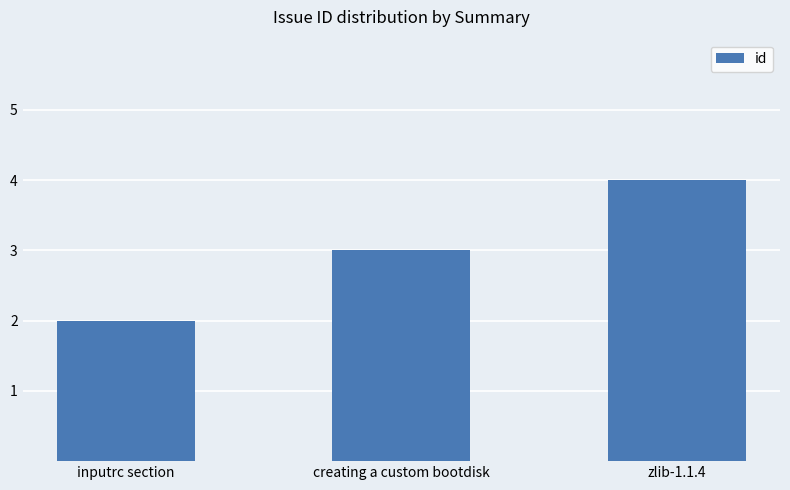

What is the approximate value at inputrc section?

2